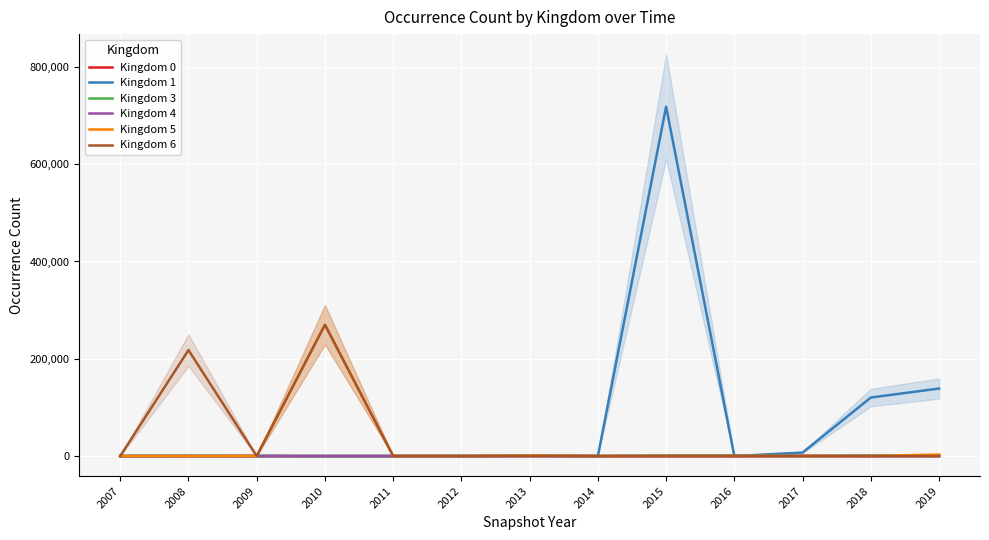

True or false: Kingdom 3 has a value of 1211 at 2016.

True